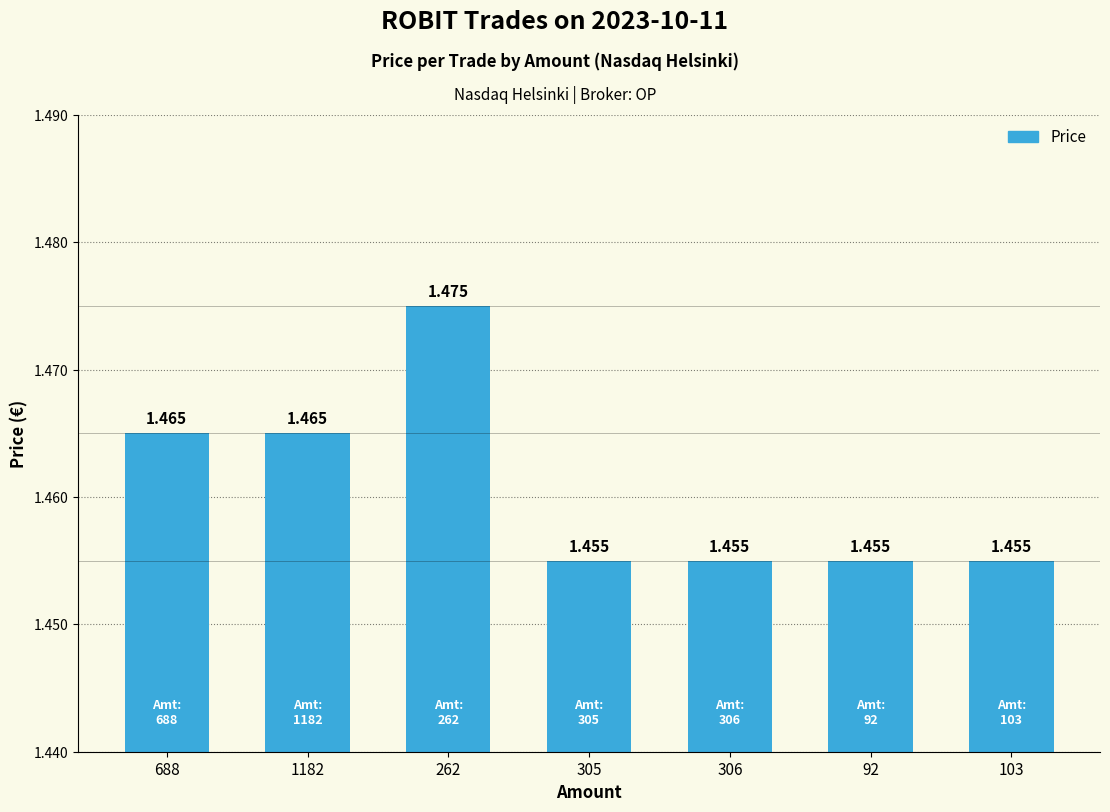

Reading right to left, transcribe all the data shown in this chart.

103=1.5	92=1.5	306=1.5	305=1.5	262=1.5	1182=1.5	688=1.5